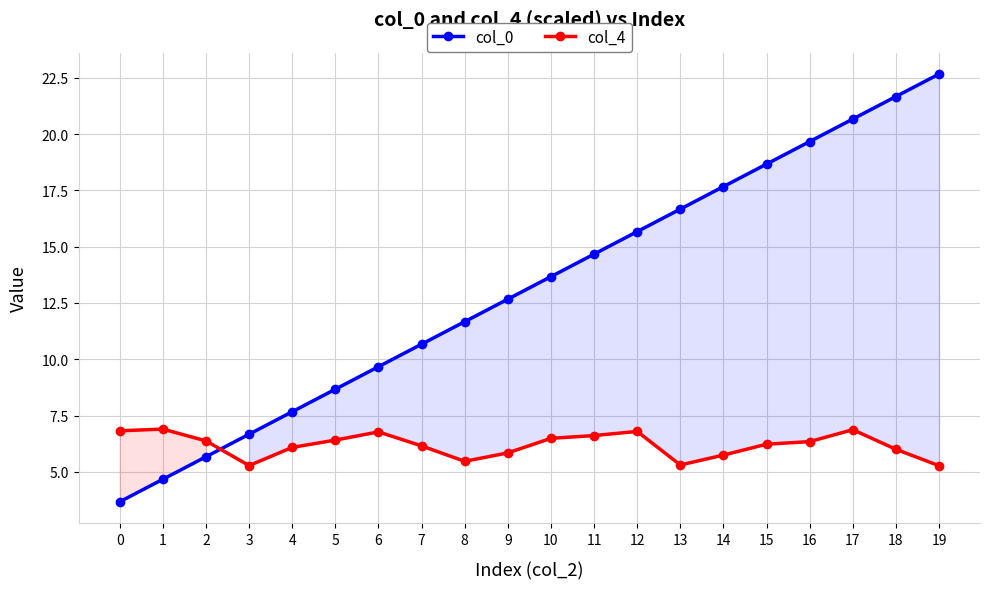

How many data points does each series have?

20